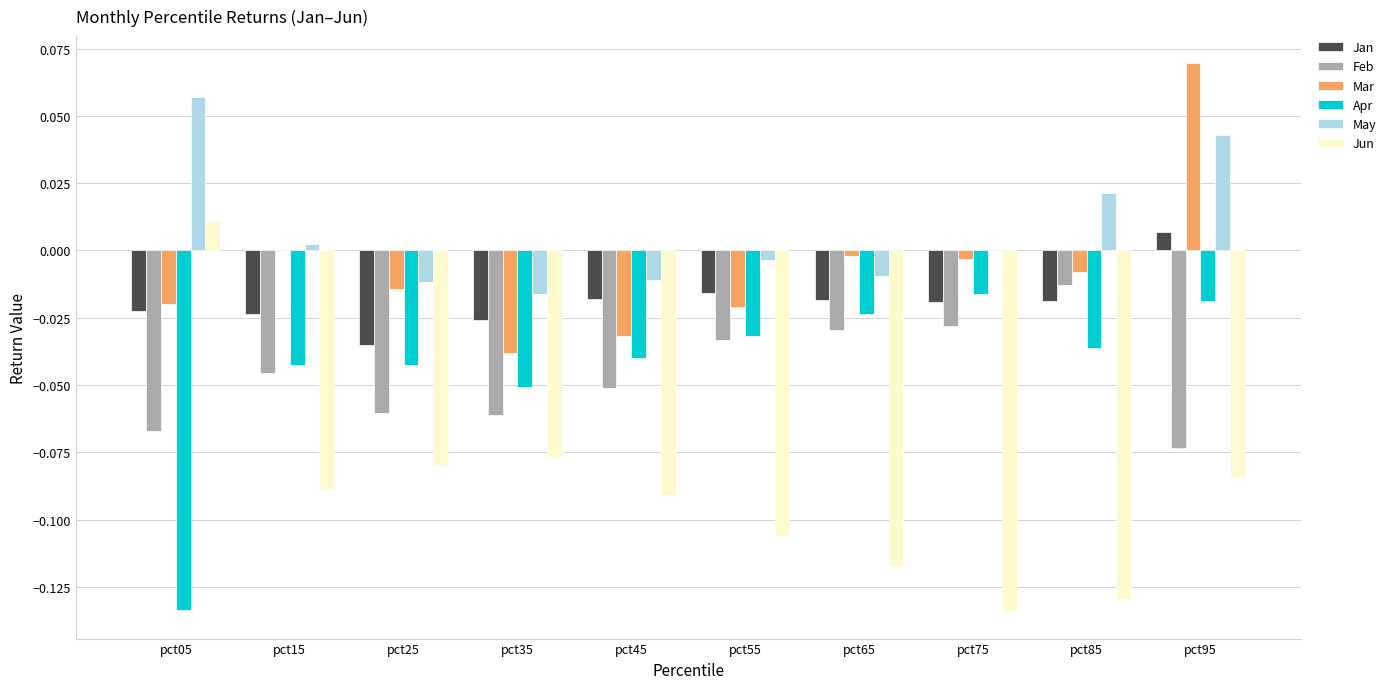

Which series has the largest total across all categories?

May